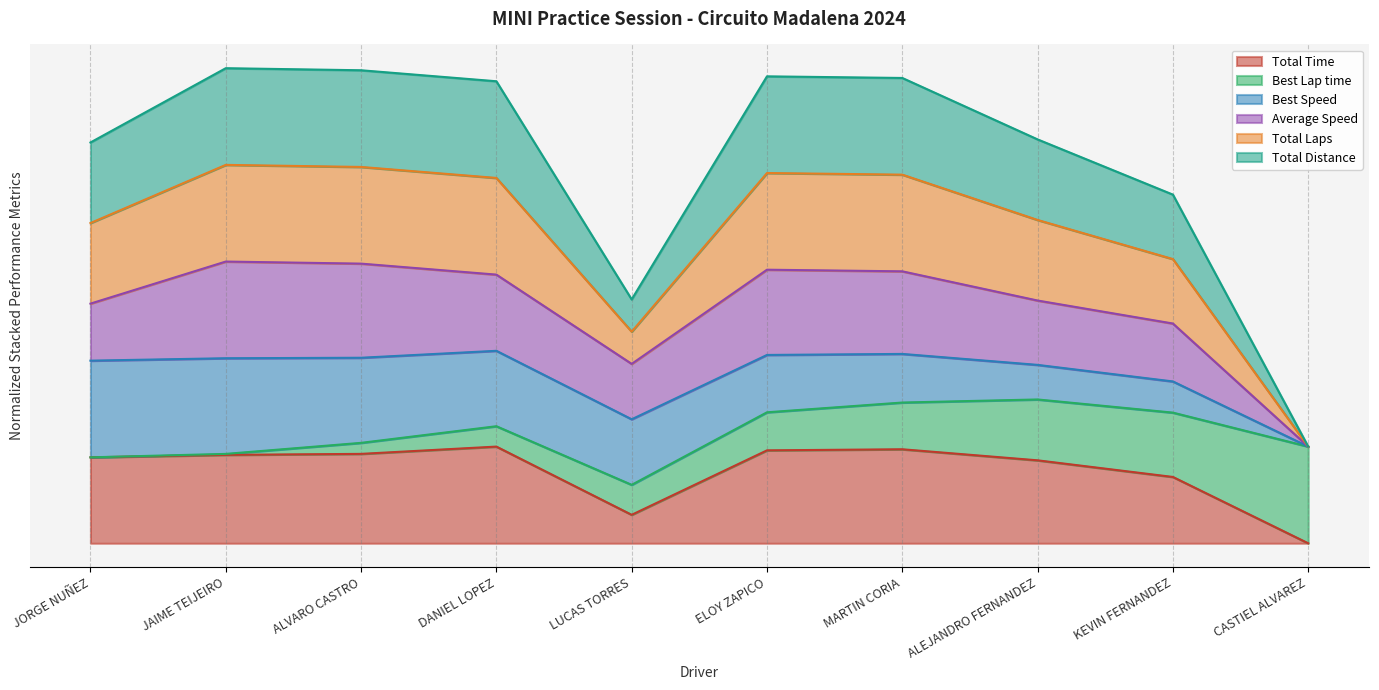

True or false: Total Distance has a value of 1.4 at DANIEL LOPEZ.

False